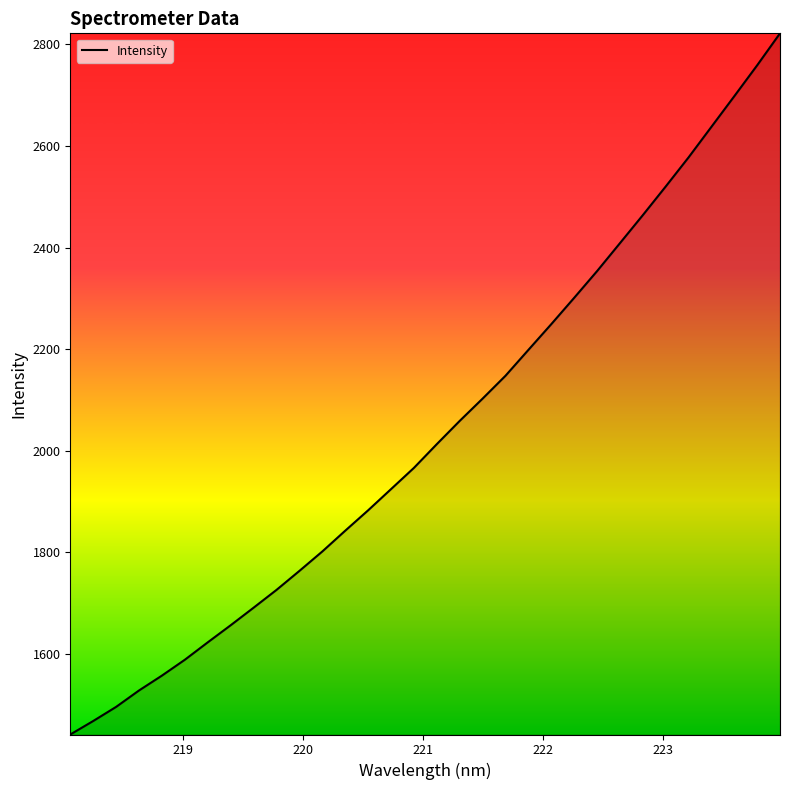

What is the sum of all values?

65270.0